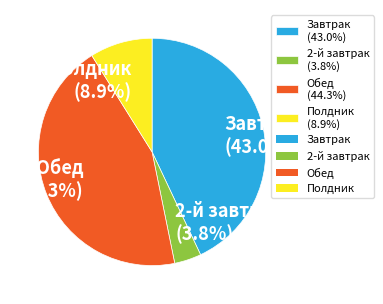

Count the number of slices in the pie.

4